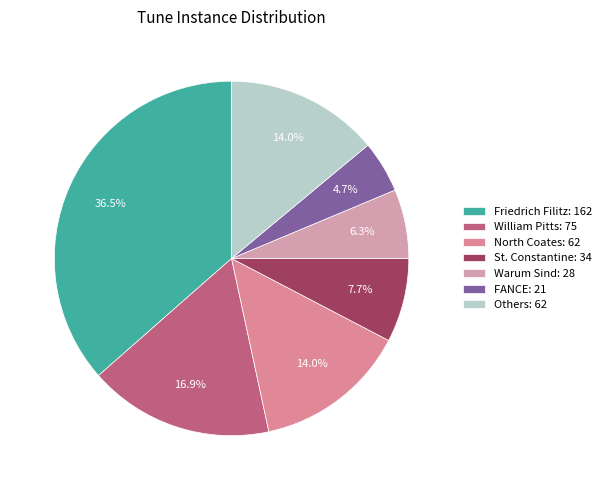

How many segments does this pie chart have?

7